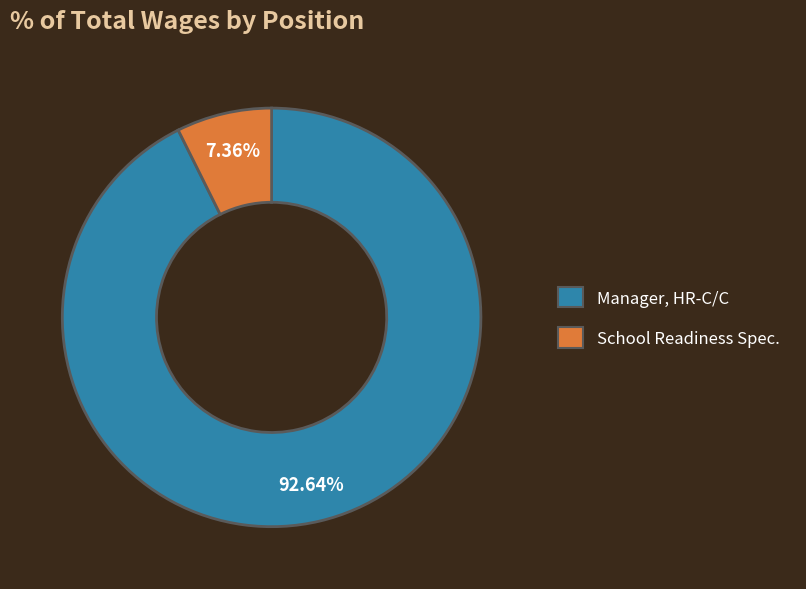

Is there any slice that represents more than half of the pie?

Yes